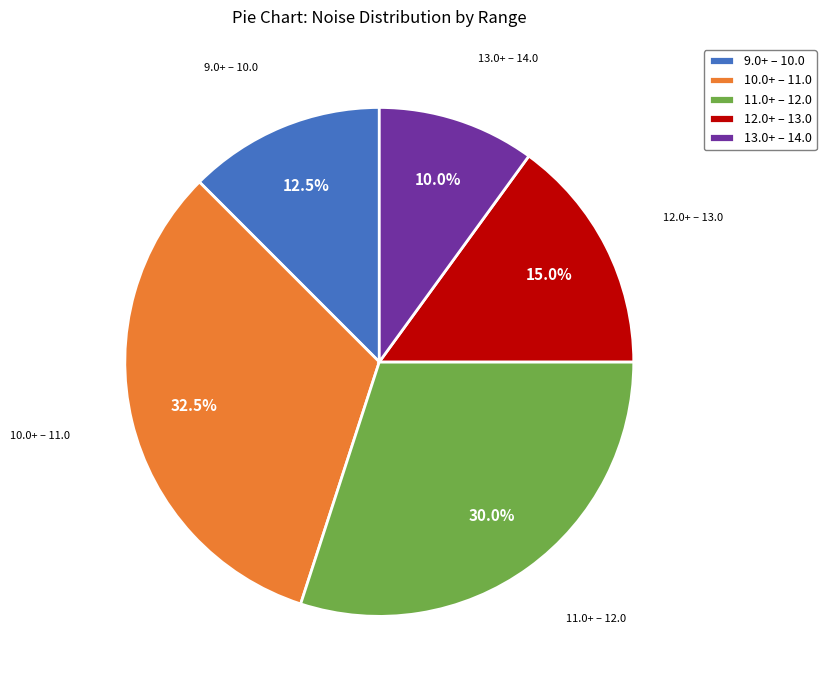

What percentage do 10.0+ – 11.0 and 13.0+ – 14.0 together represent?

42.5%